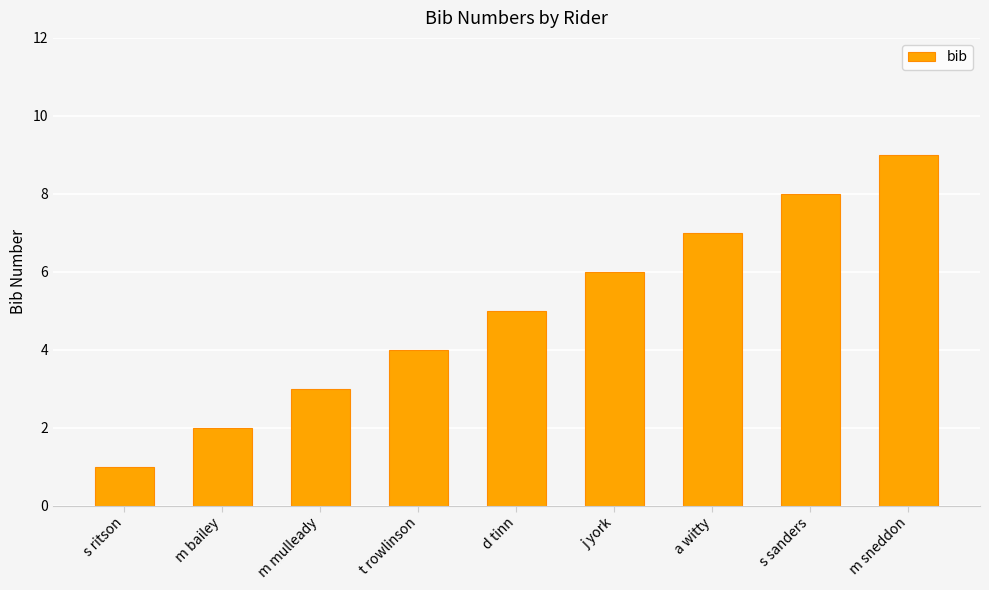

Count the values in the range 3 to 7.

5